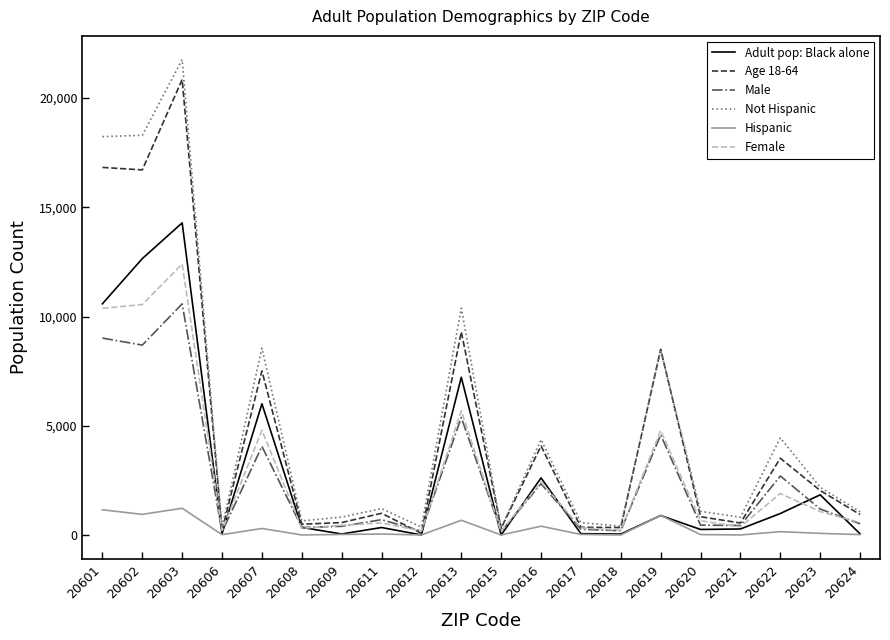

At which label is Not Hispanic closest to 11045?

20613